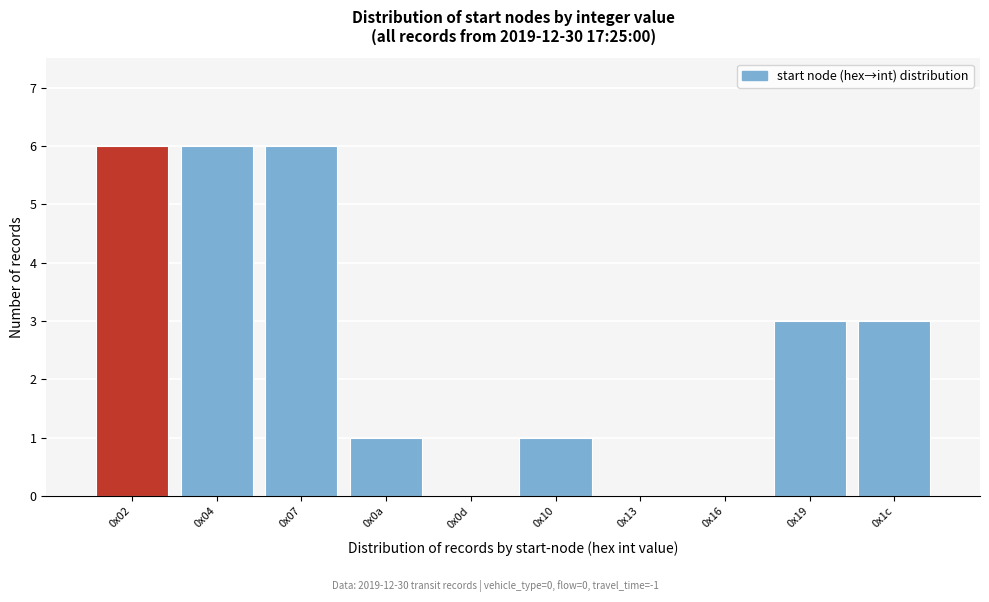

Reading left to right, what are all the values shown in this chart?

0x02=6	0x04=6	0x07=6	0x0a=1	0x0d=0	0x10=1	0x13=0	0x16=0	0x19=3	0x1c=3